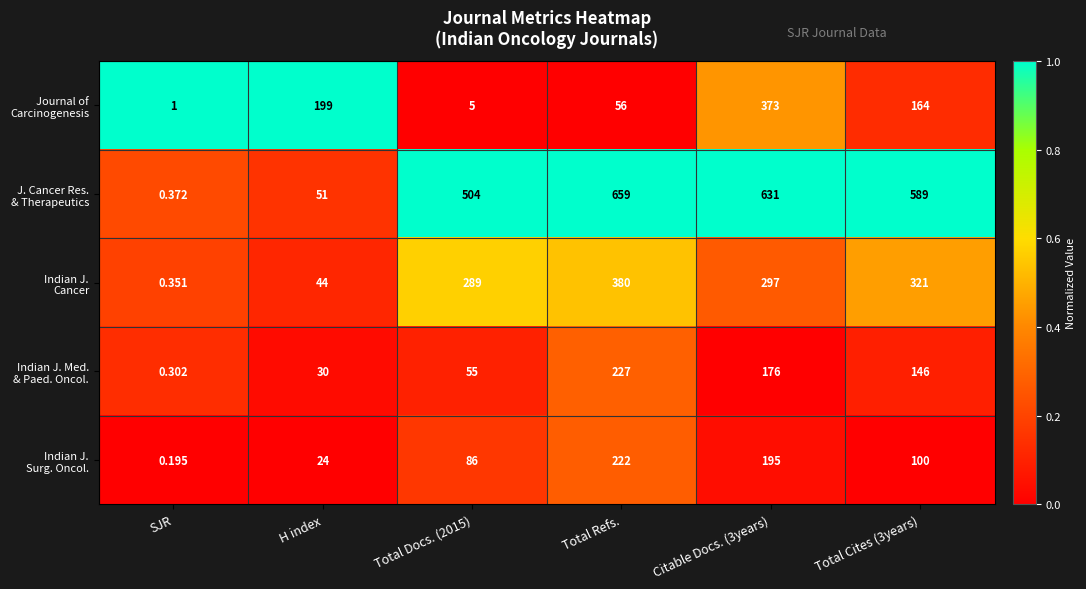

Count the number of categories in the chart.

6